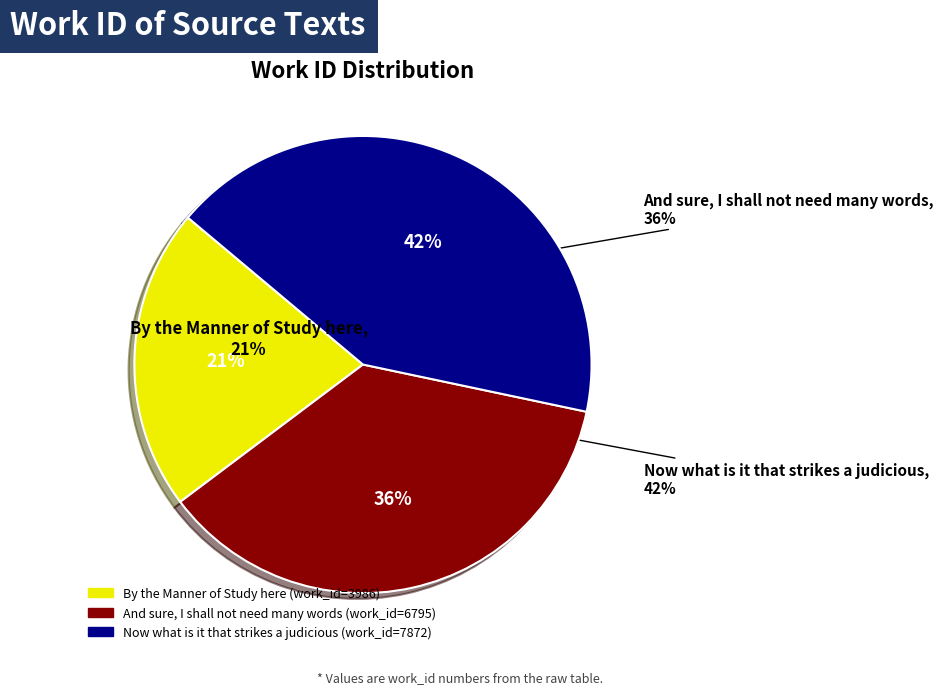

To the nearest percent, what portion does And sure, I shall not need many words represent?

36%